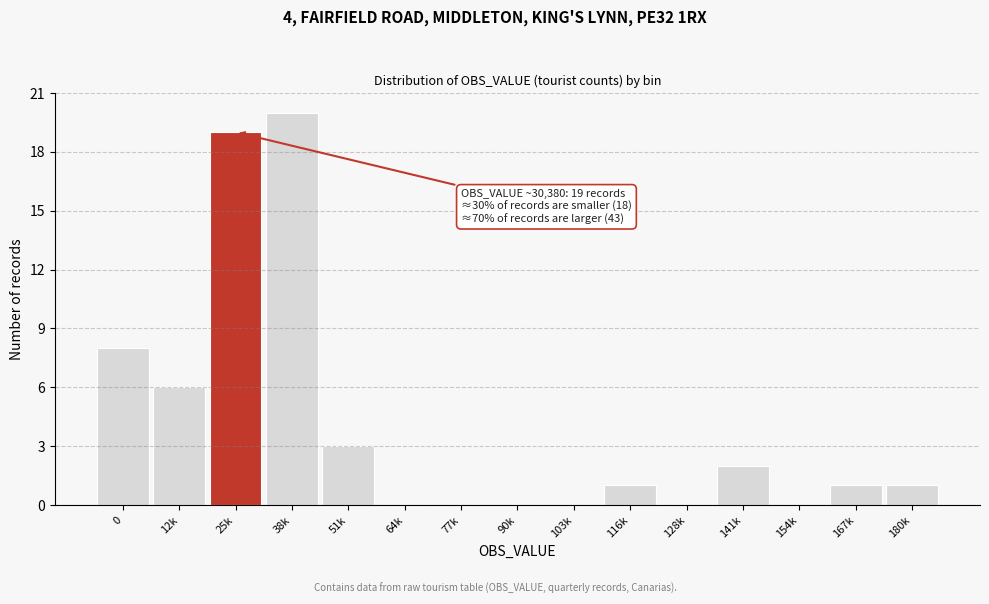

Reading left to right, list all the values displayed in this chart.

0=8	12k=6	25k=19	38k=20	51k=3	64k=0	77k=0	90k=0	103k=0	116k=1	128k=0	141k=2	154k=0	167k=1	180k=1